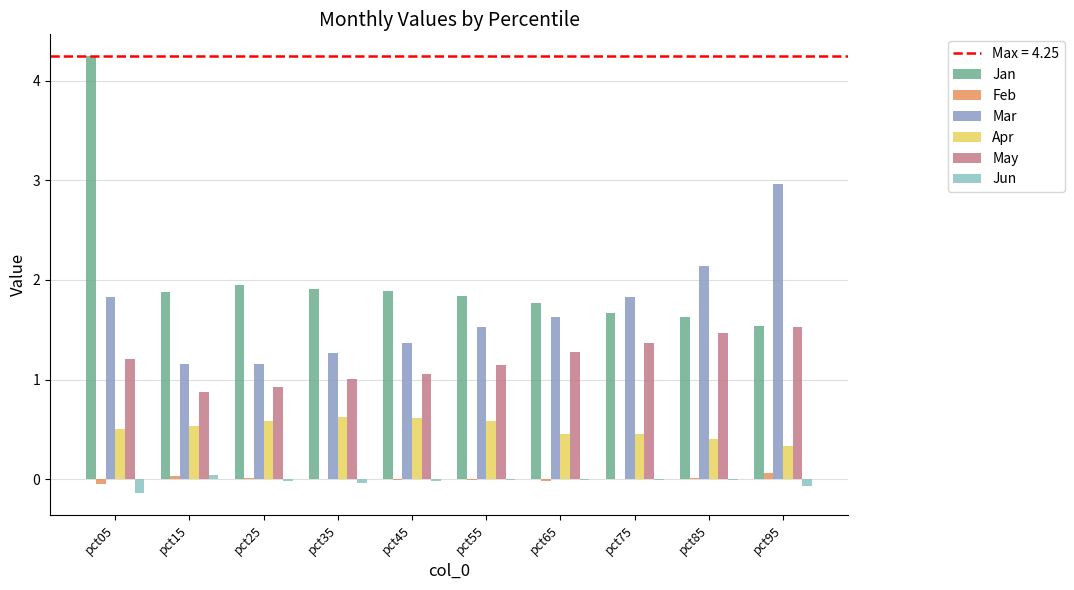

Count the Apr values in the range 0 to 1.

10